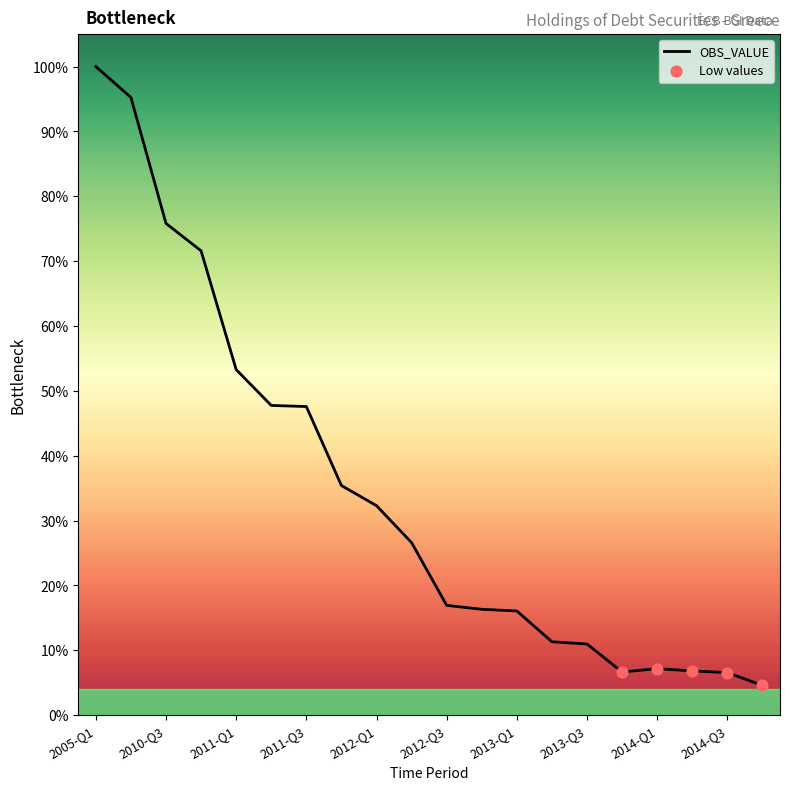

Which has a higher value, 2014-Q4 or 2010-Q3?

2010-Q3